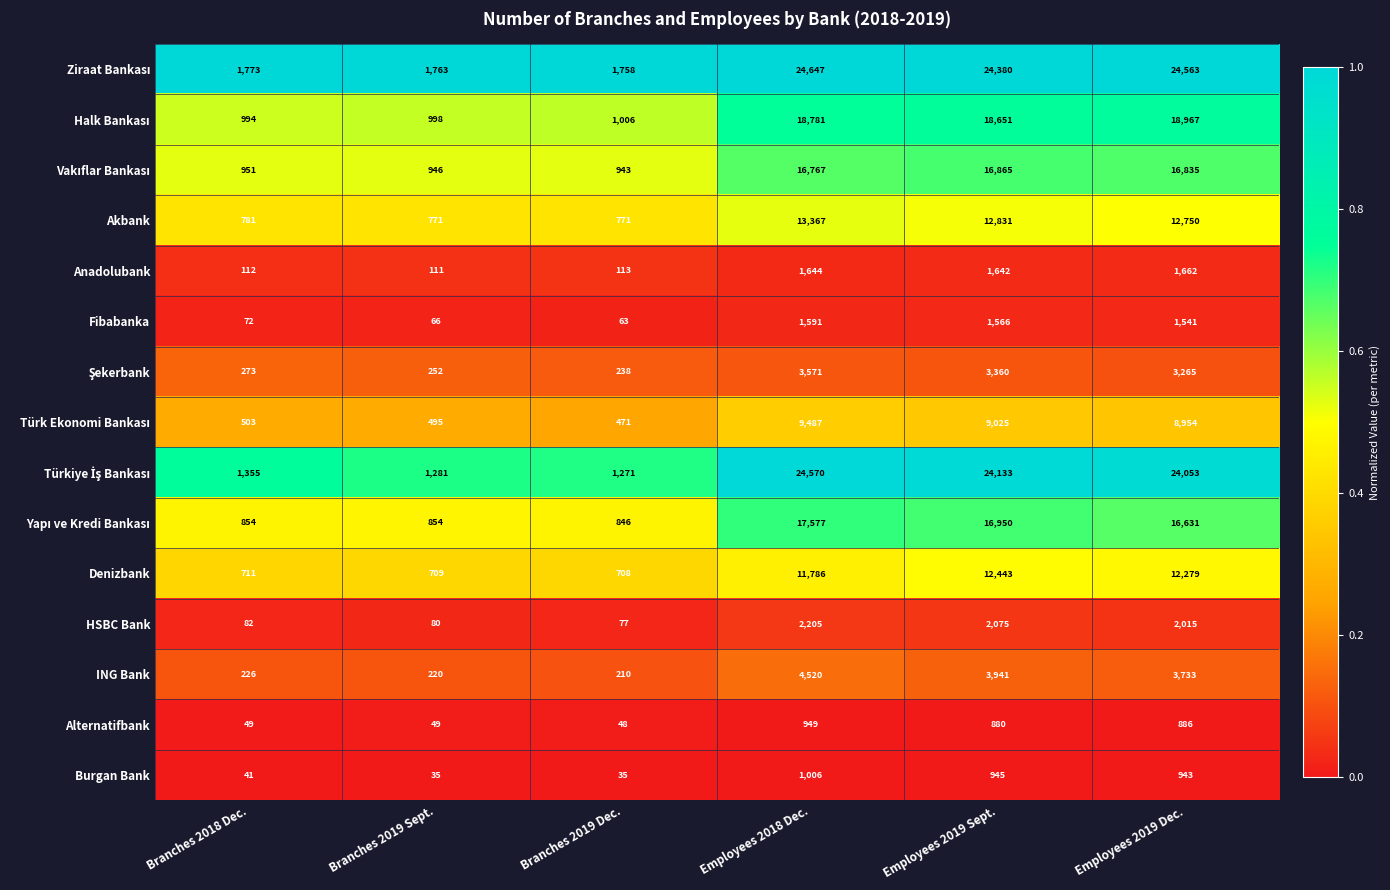

Where does the Burgan Bank series first go above 943?

Employees 2018 Dec.